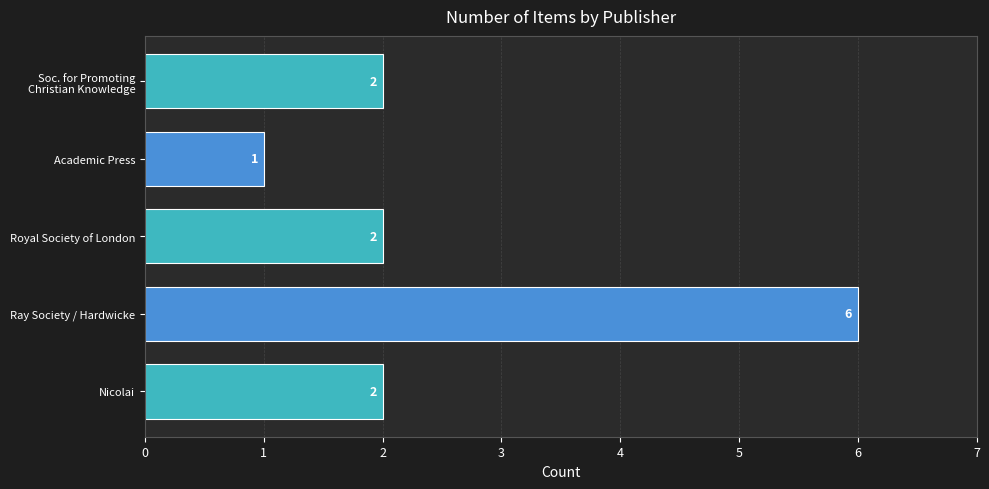

What is the sum of all values?

13